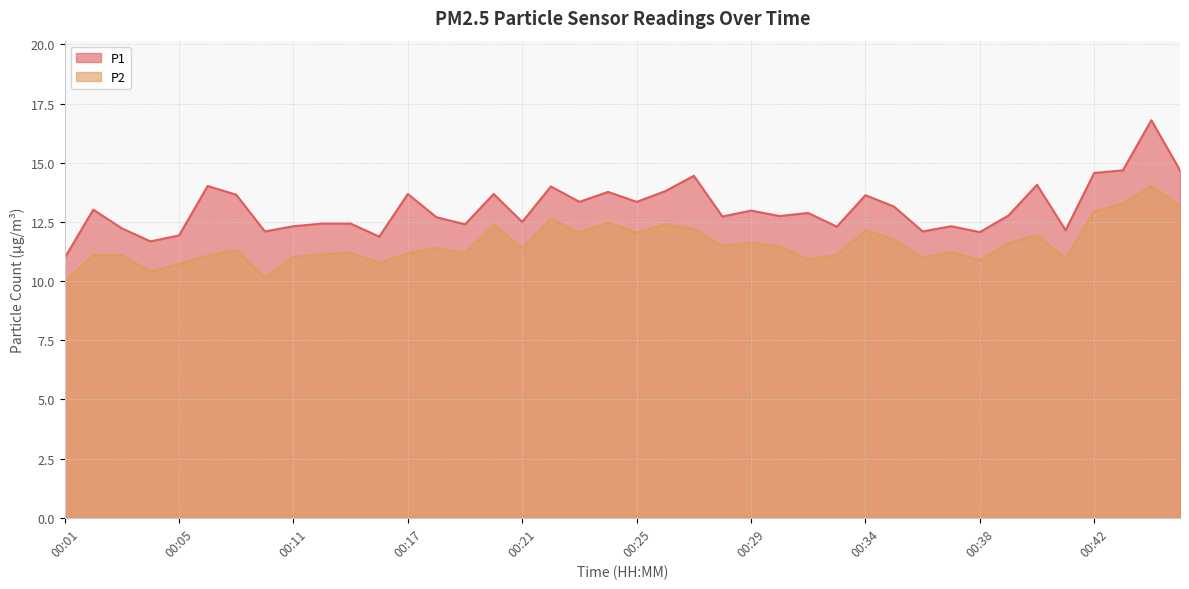

What is the minimum value for P2?

10.0